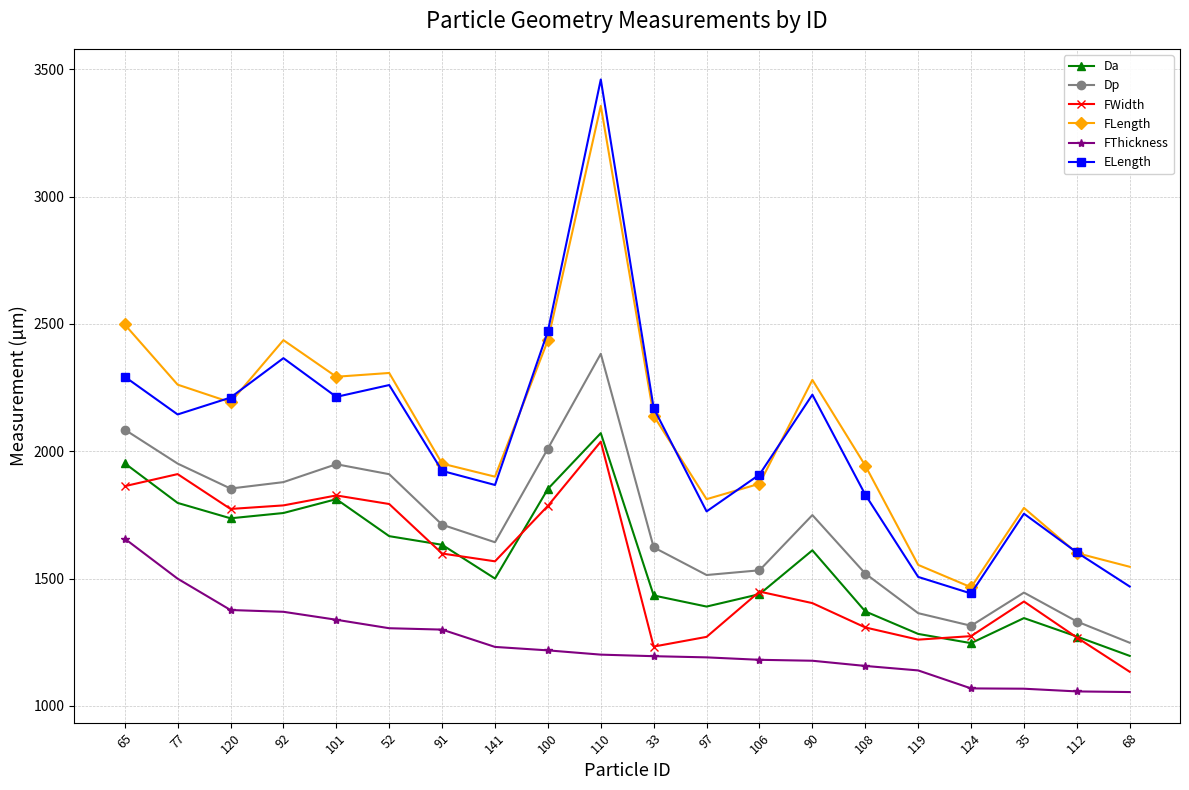

In Dp, how many points are lower than both neighbors (excluding endpoints)?

4